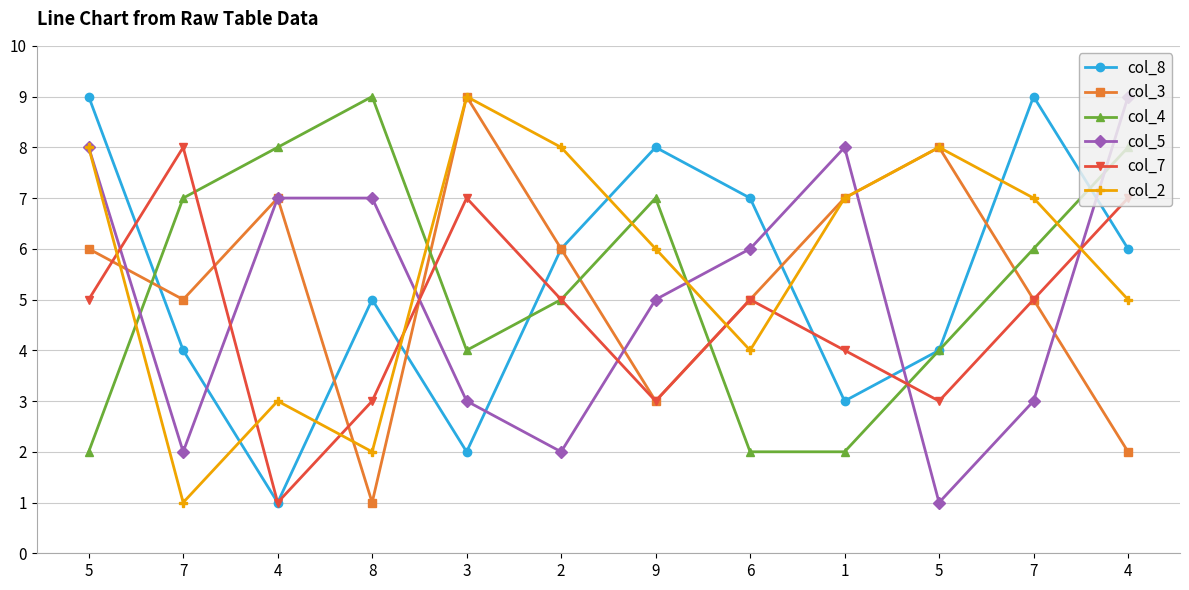

What are all the series names shown in the legend?

col_8, col_3, col_4, col_5, col_7, col_2